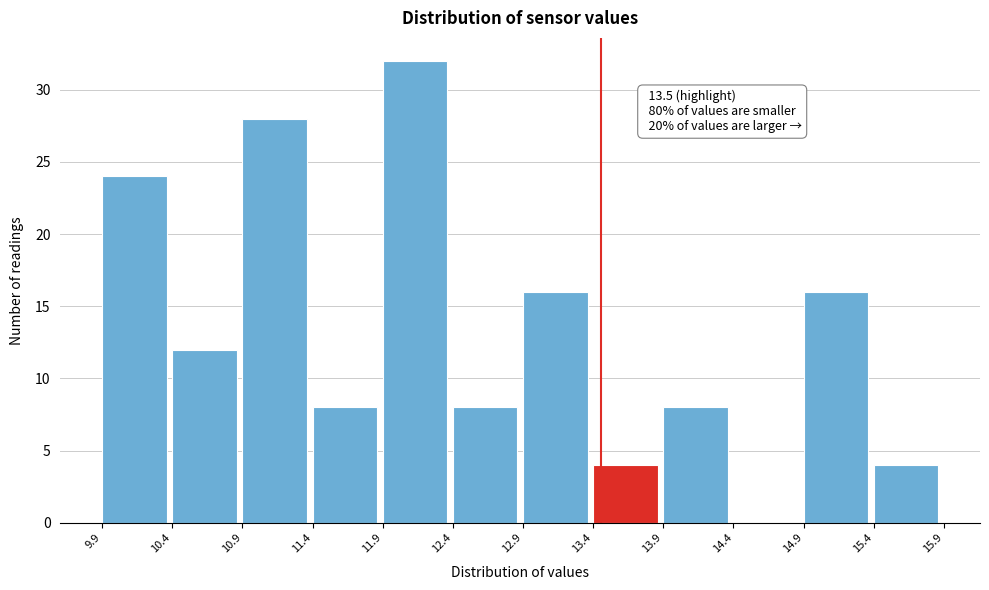

Which range on the x-axis has the tallest bar?

11.9 to 12.4